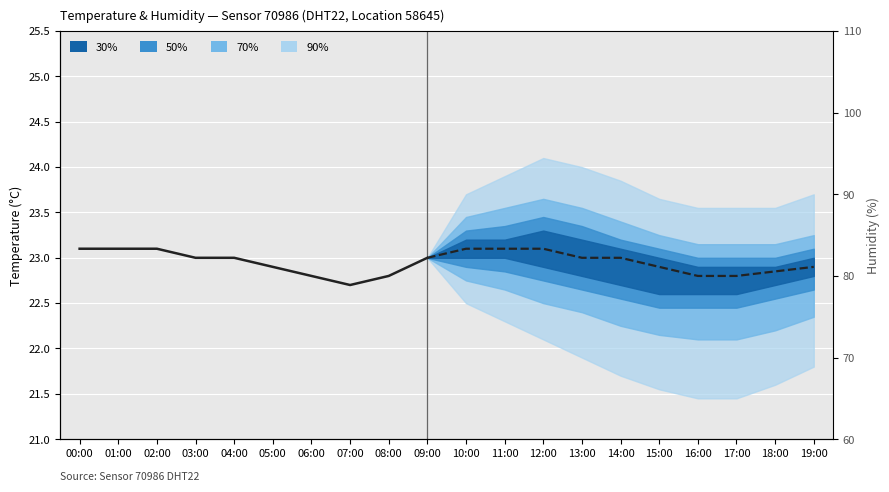

Read the value at 08:00.

82.0